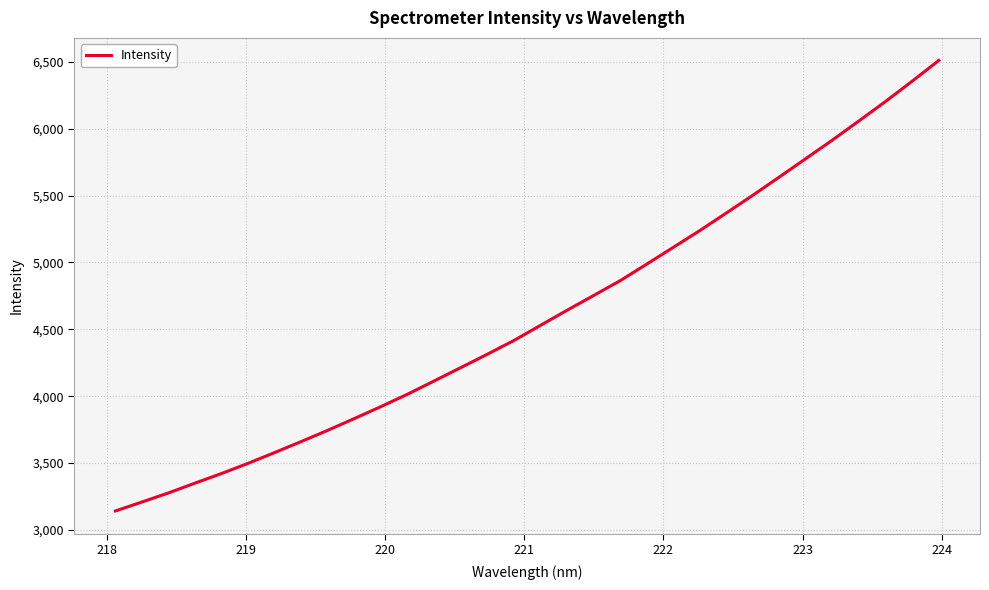

What is the minimum value shown in the chart?

3141.3